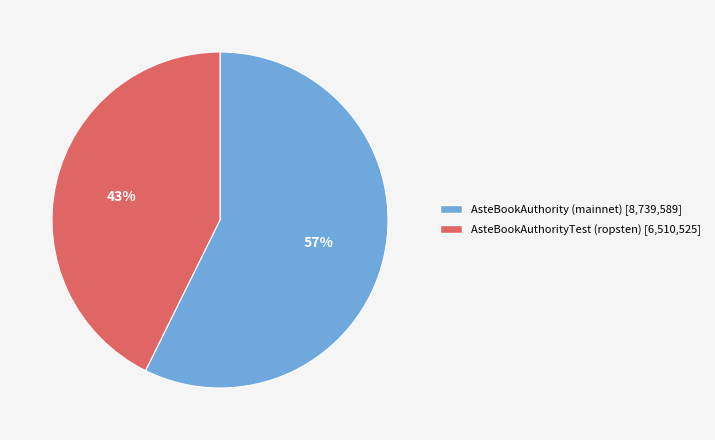

Which slice is the largest?

AsteBookAuthority (mainnet)